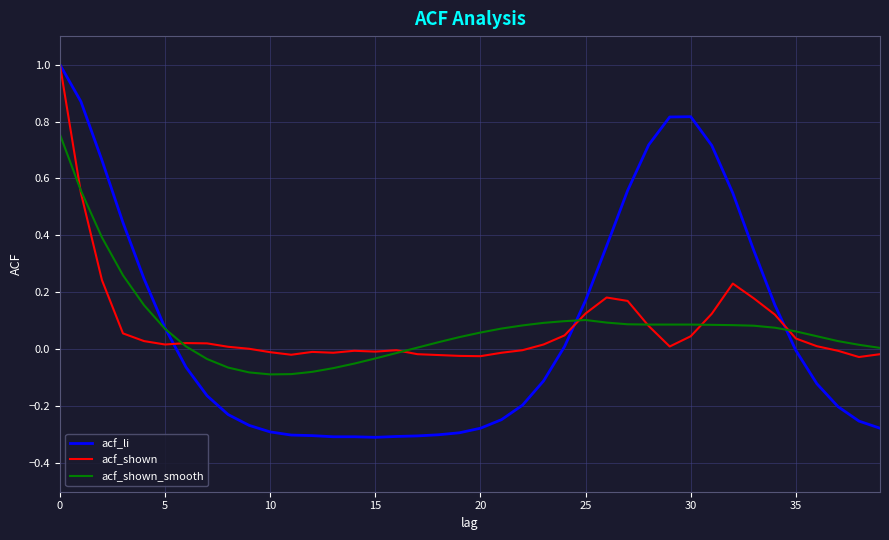

Which series has the widest spread of values?

acf_li